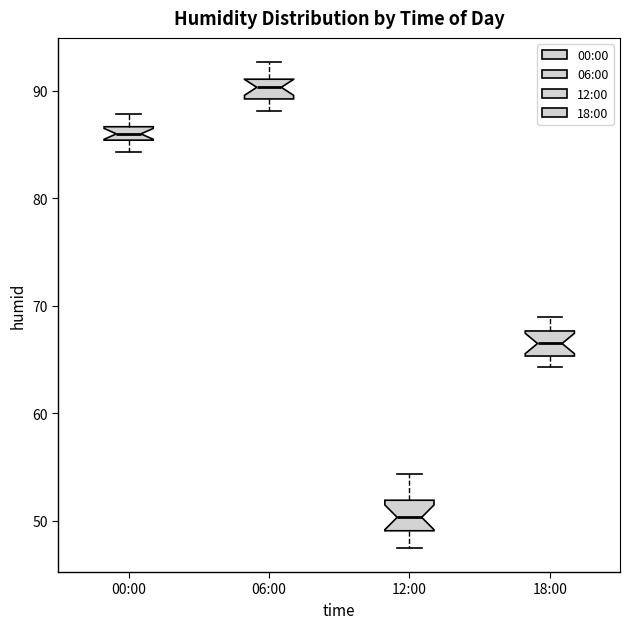

Where does the upper whisker of the box for 12:00 end on the y-axis? The values are not printed on the chart, so give them approximately, as read against the axis.

54